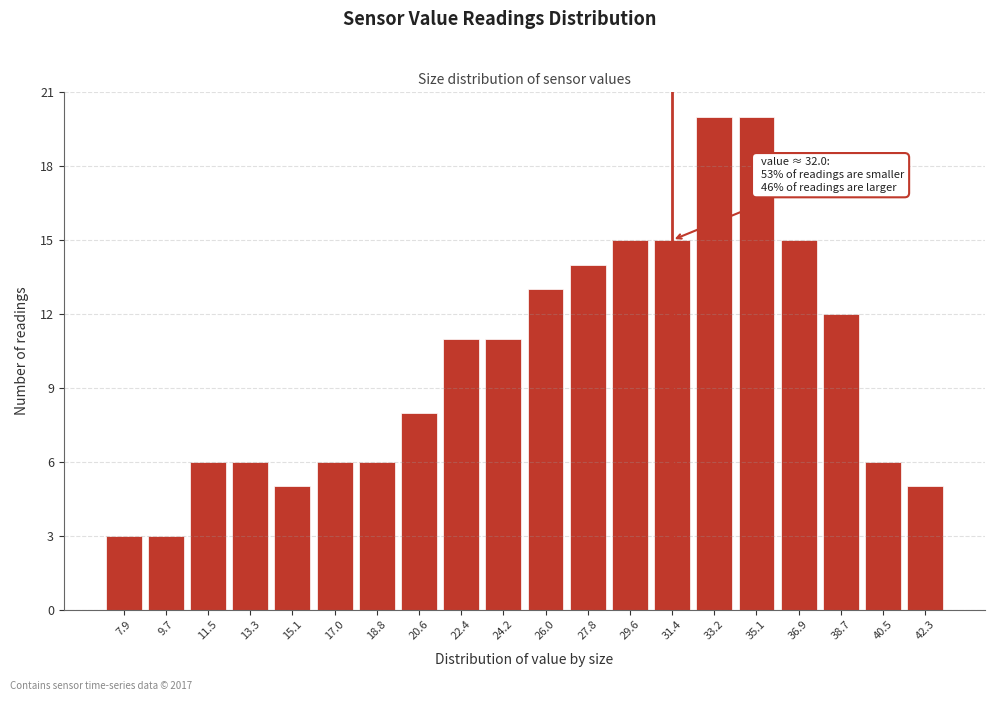

Reading left to right, what are all the values shown in this chart?

3	3	6	6	5	6	6	8	11	11	13	14	15	15	20	20	15	12	6	5